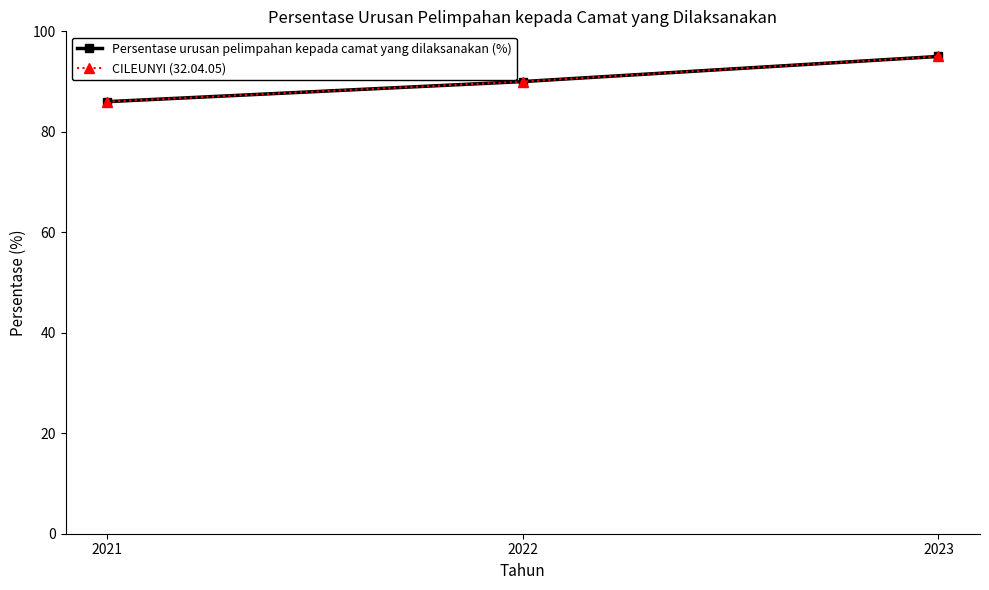

What is the highest value of the CILEUNYI (32.04.05) series?

95